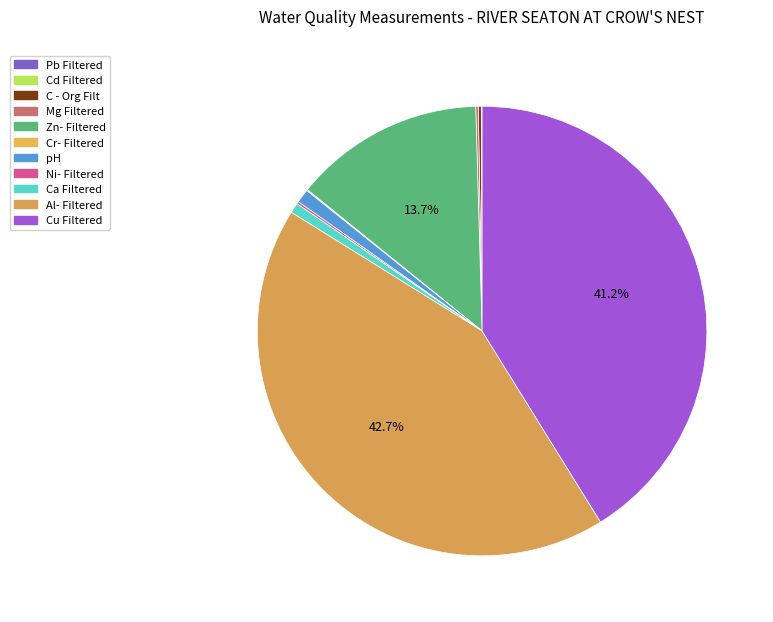

Does any single category account for the majority?

No